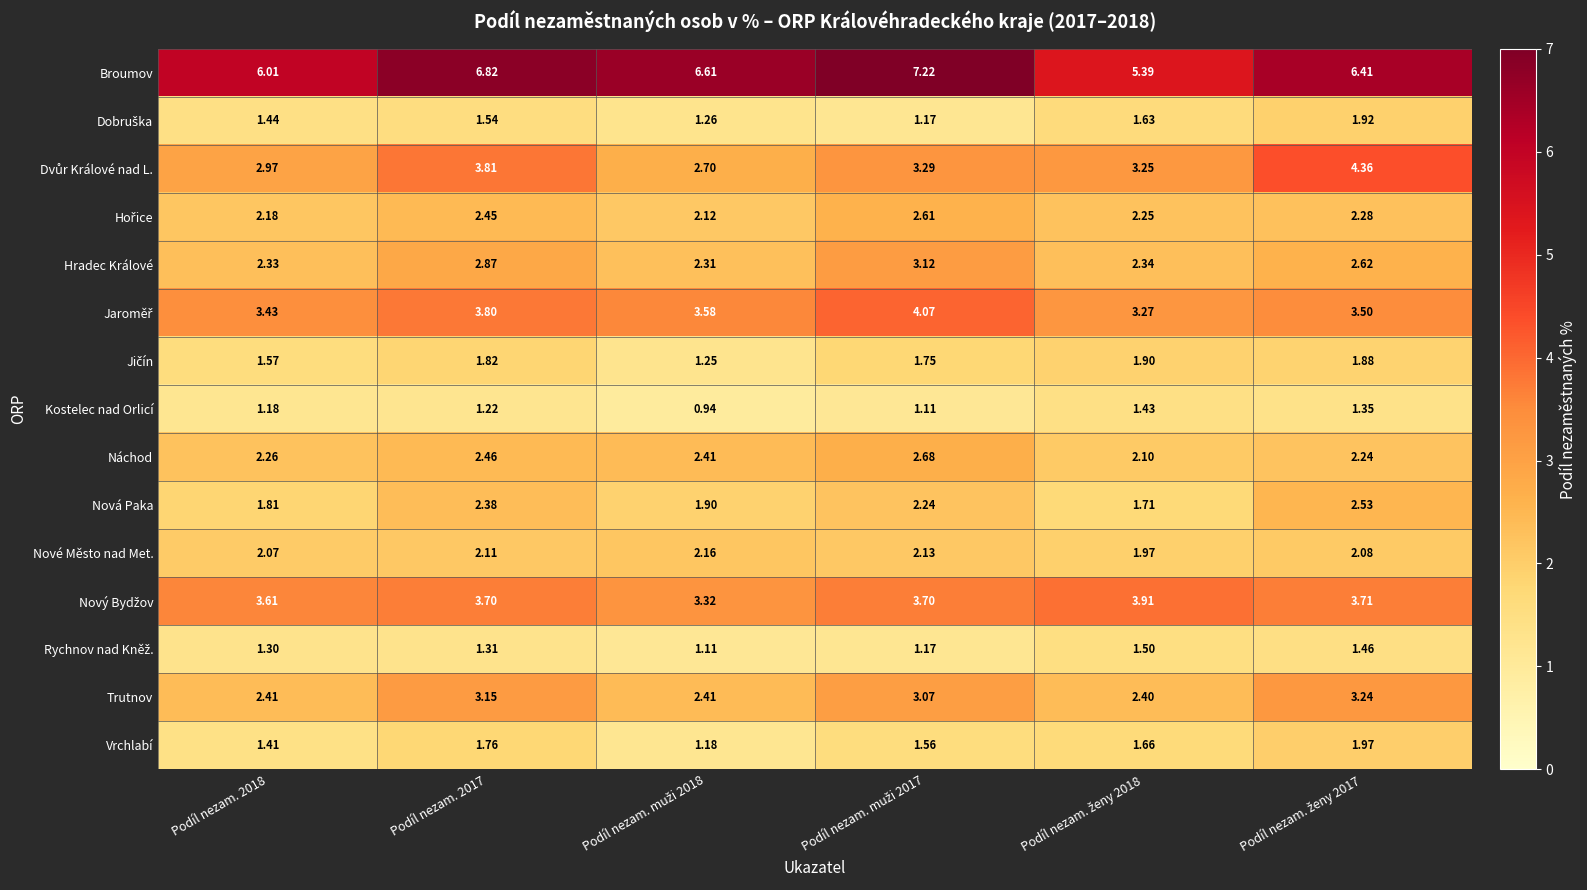

Which series has the largest total across all categories?

Broumov